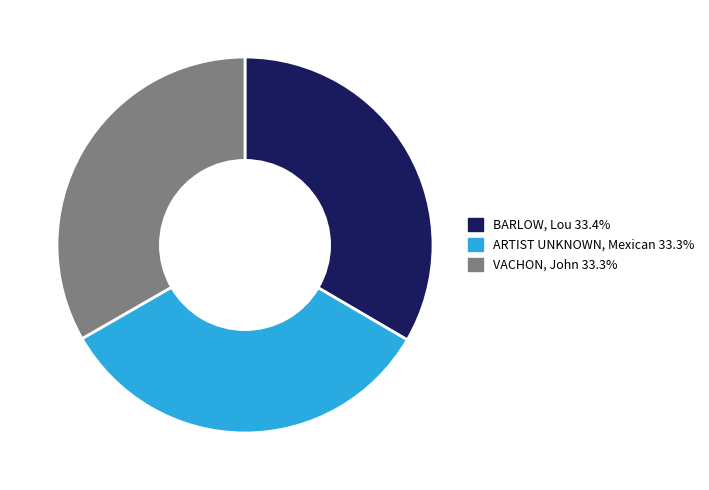

Is it true that BARLOW, Lou is 42% of the pie?

False